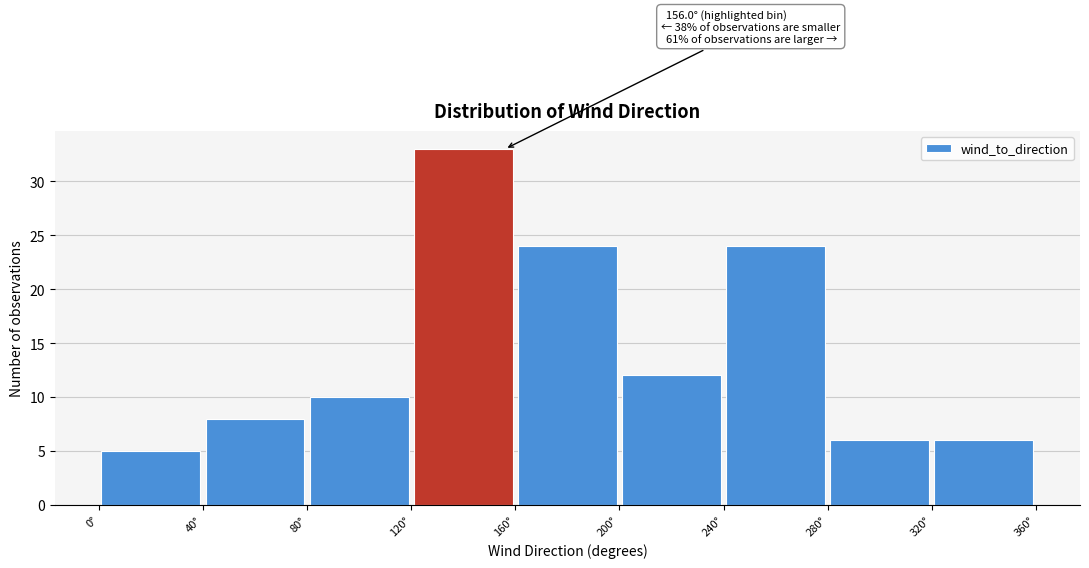

Over which range of the x-axis is the bar tallest?

120 to 160